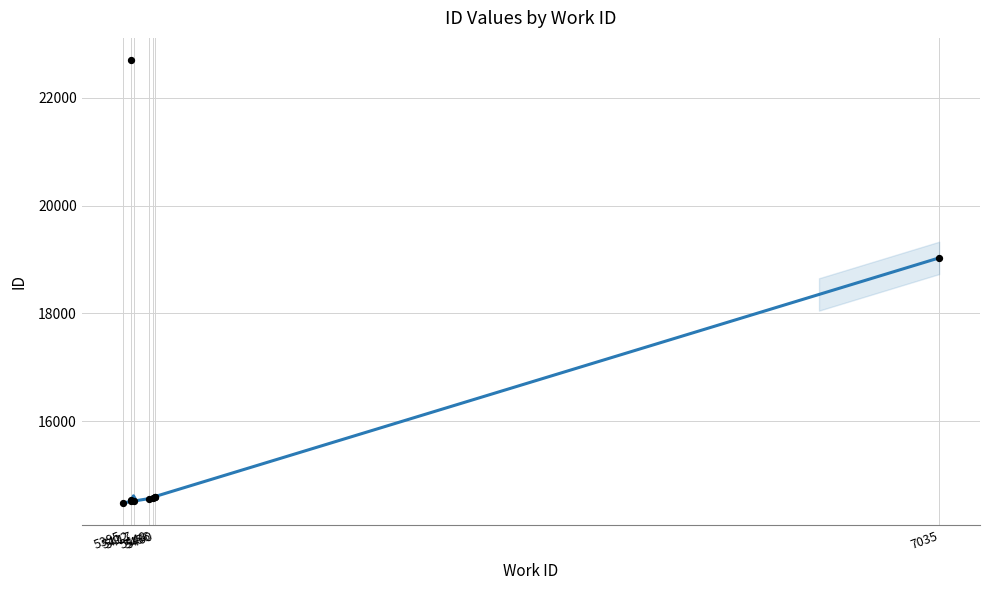

Between 5412 and 5395, which is larger?

5412